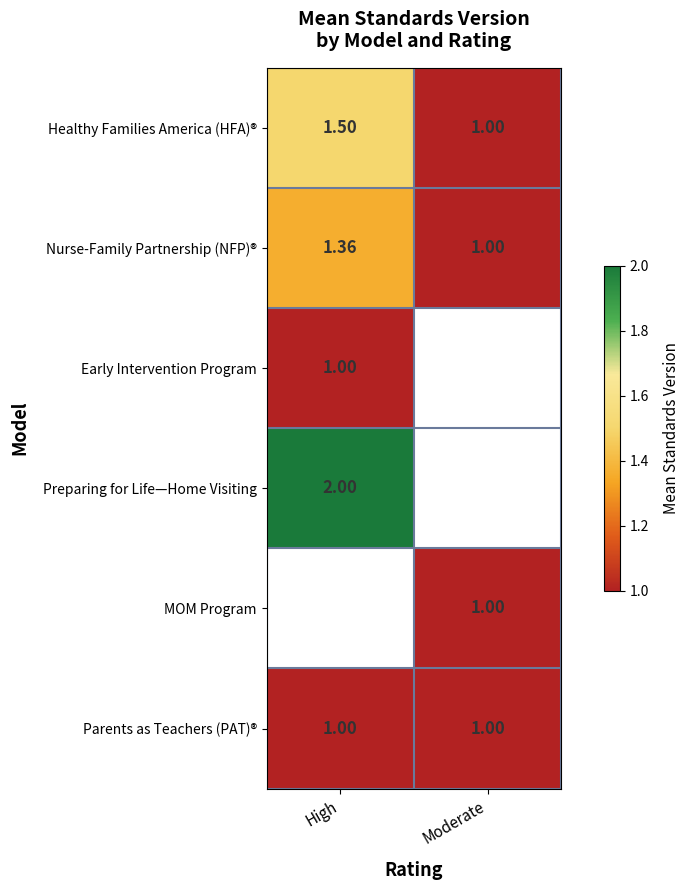

What is the sum of the Healthy Families America (HFA)® values at High and Moderate?

2.5